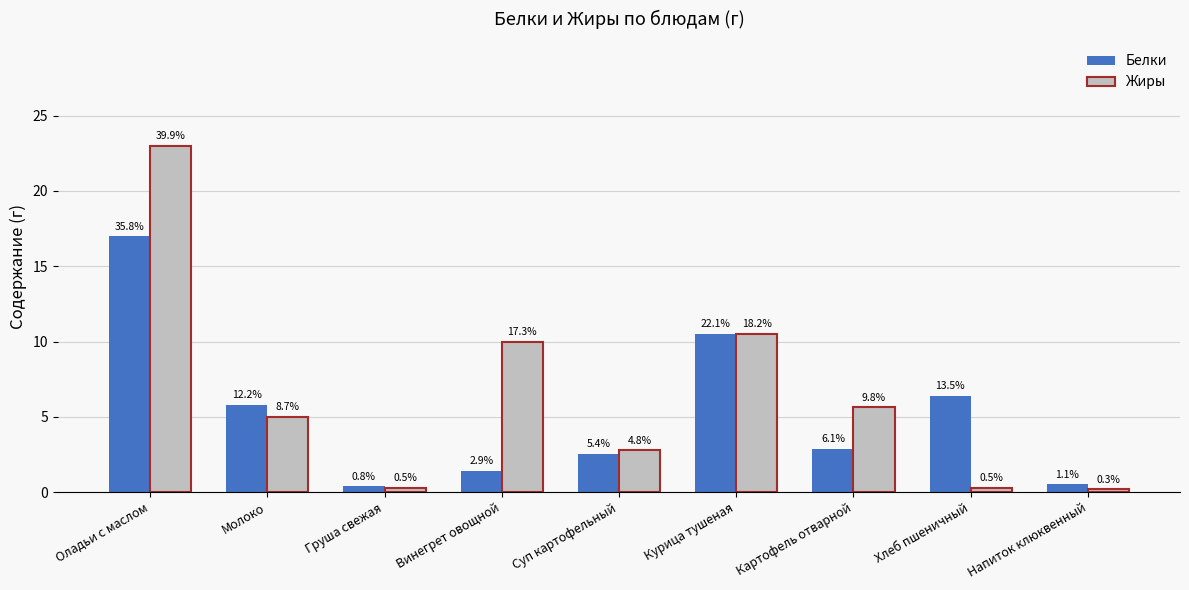

How many bars are there in total?

18